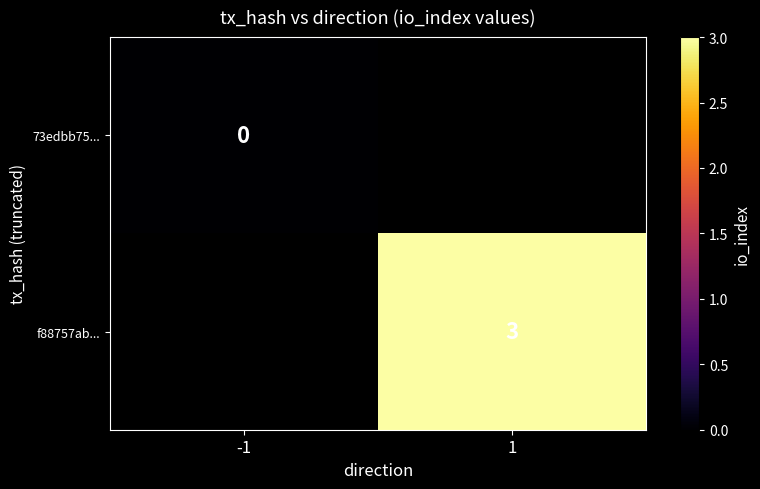

The value of f88757ab... at 1 is 2. True or false?

False